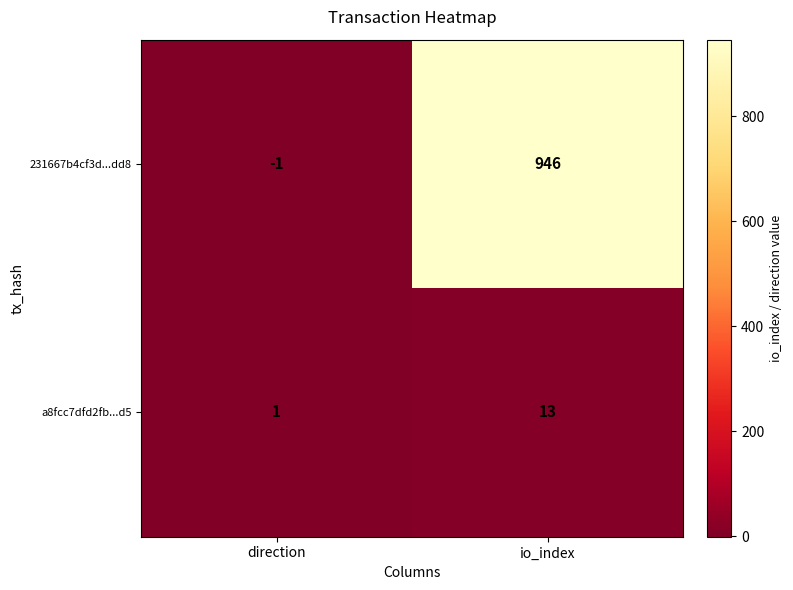

What is the difference between the maximum and minimum values in the 231667b4cf3d...dd8 series?

947